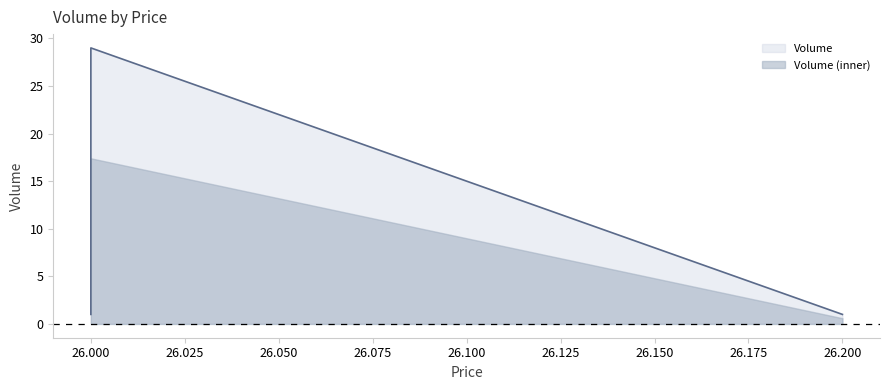

Rank the categories by value from highest to lowest.

26.0, 26.0, 26.2